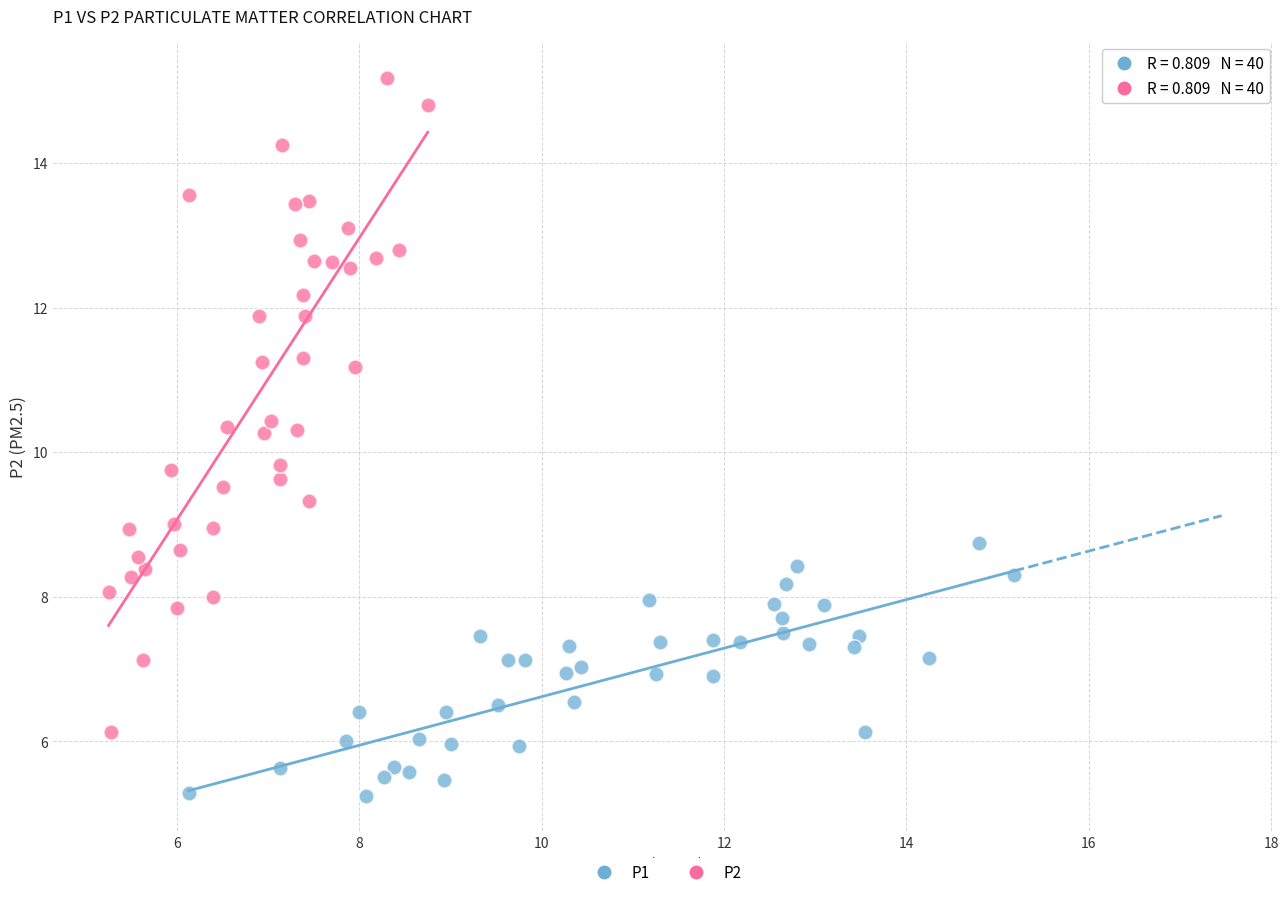

Which series reaches the maximum Y coordinate?

P2